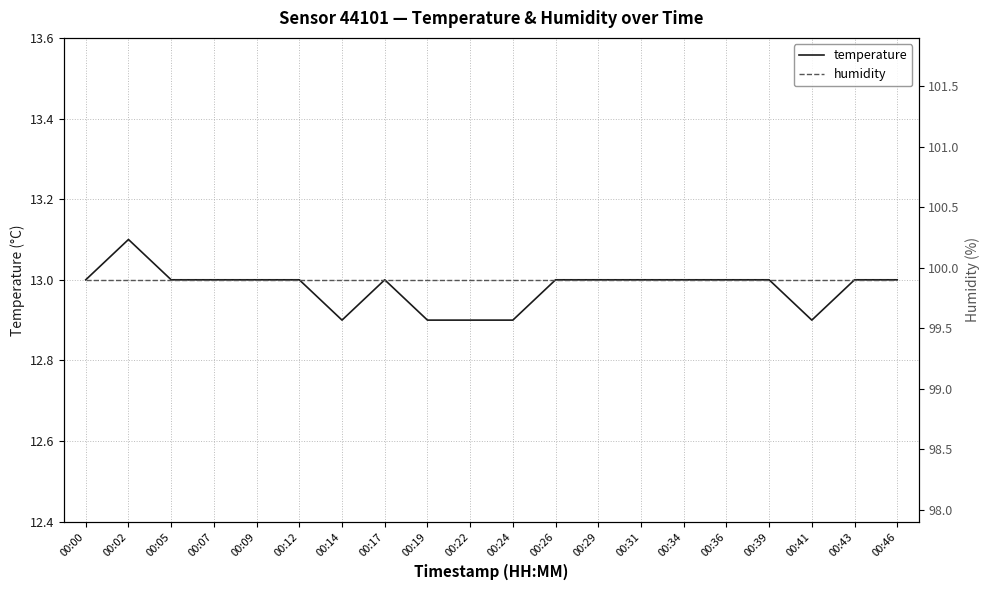

Rank the categories by humidity value from lowest to highest.

00:00, 00:02, 00:05, 00:07, 00:09, 00:12, 00:14, 00:17, 00:19, 00:22, 00:24, 00:26, 00:29, 00:31, 00:34, 00:36, 00:39, 00:41, 00:43, 00:46